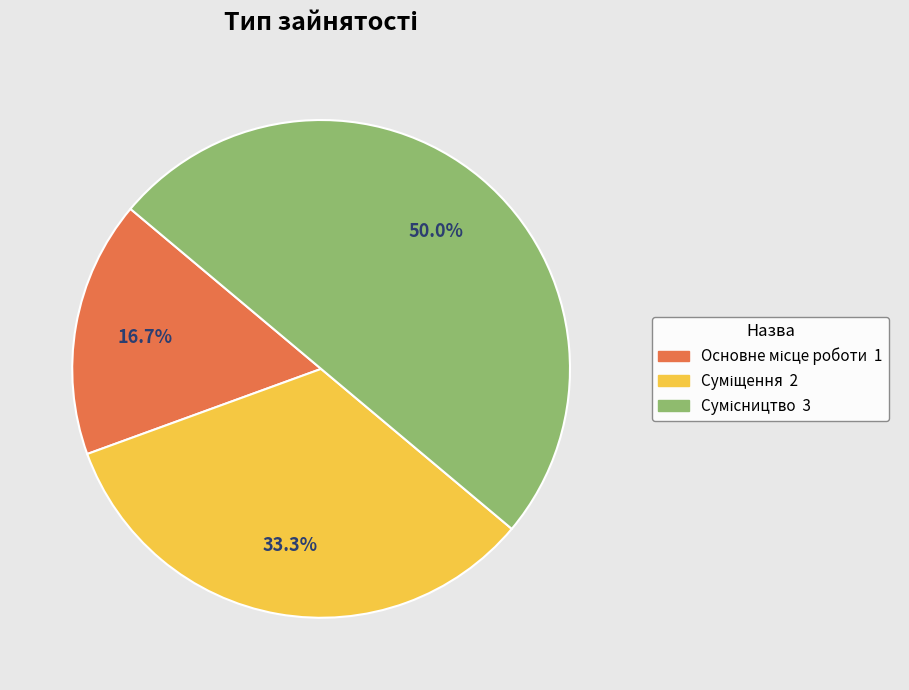

What percentage is the Сумісництво slice, to the nearest percent?

50%